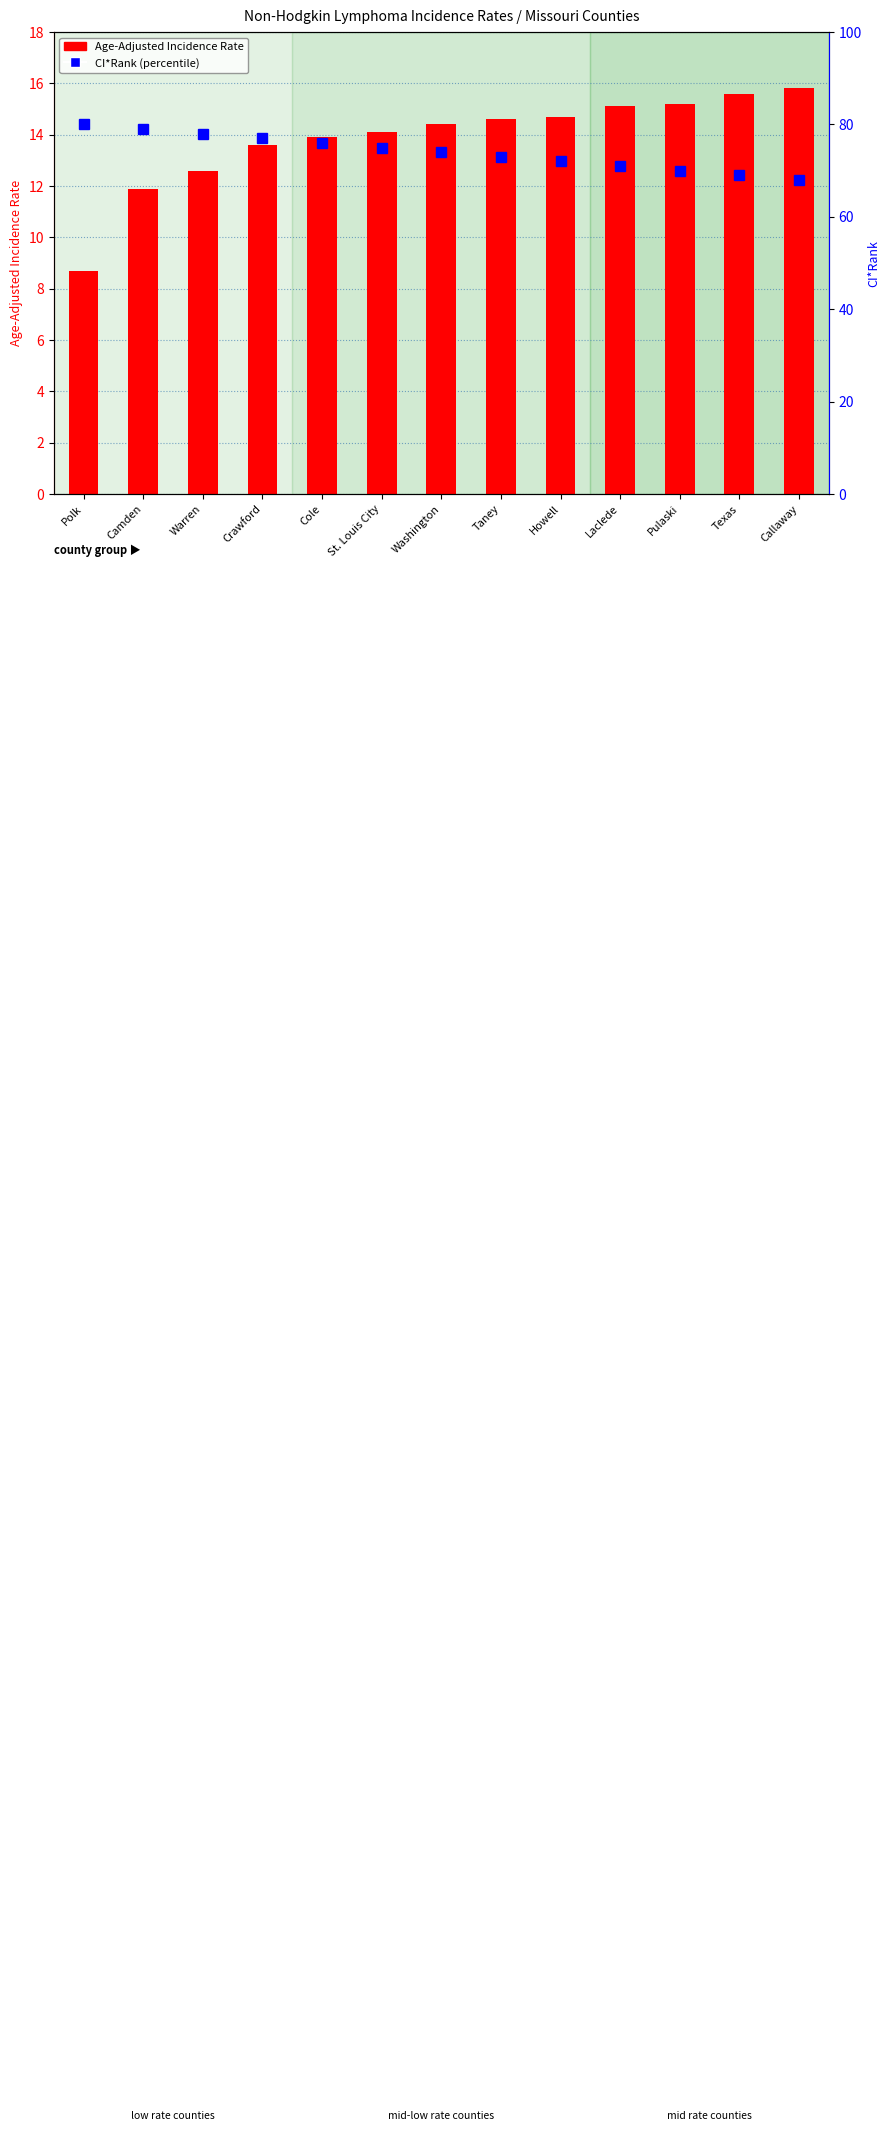

How many groups of bars are there?

13